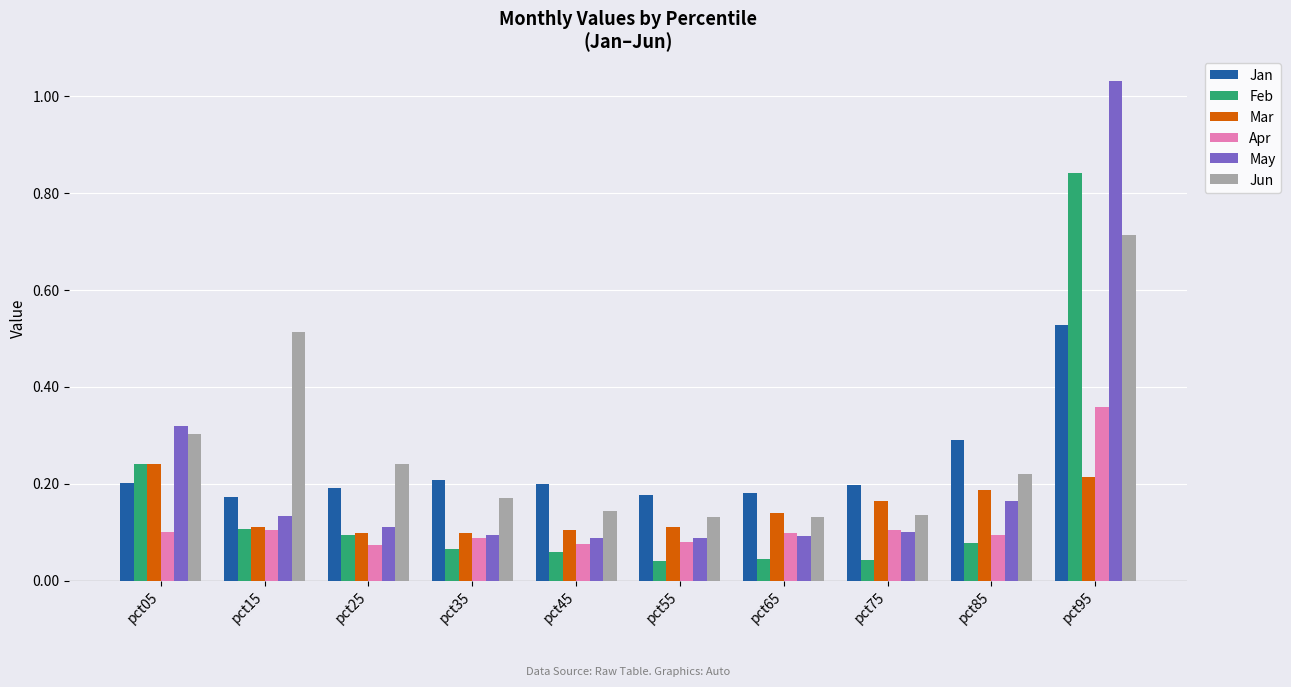

How many categories are shown in the chart?

10